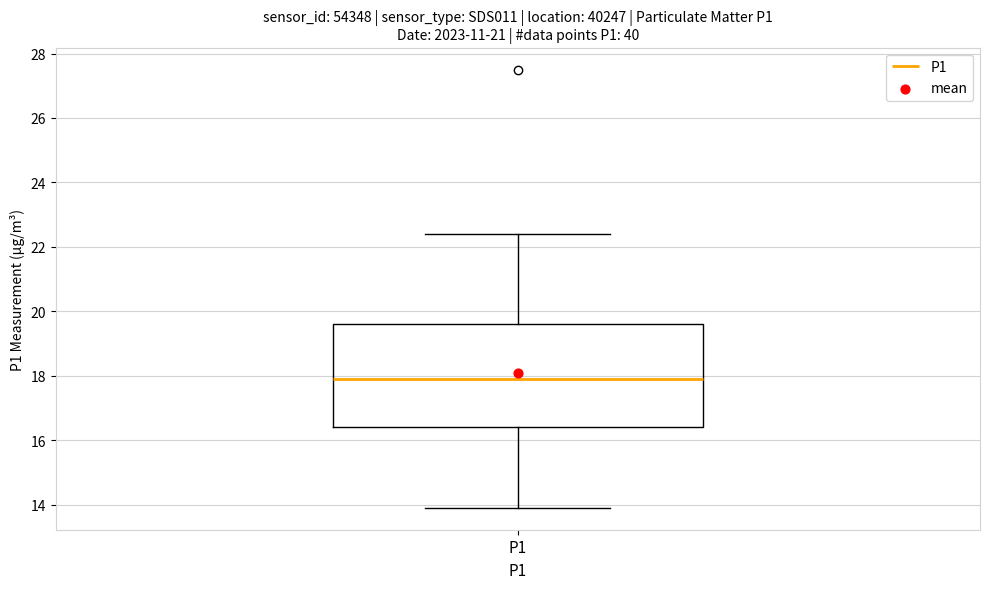

Transcribe this box plot: give where the median line is, the range the box spans, and where the two whiskers end, as read against the y-axis. The values are not printed on the chart, so give them approximately, as read against the axis.

median 17.8, box 16.4 to 19.6, whiskers 14.0 to 22.4